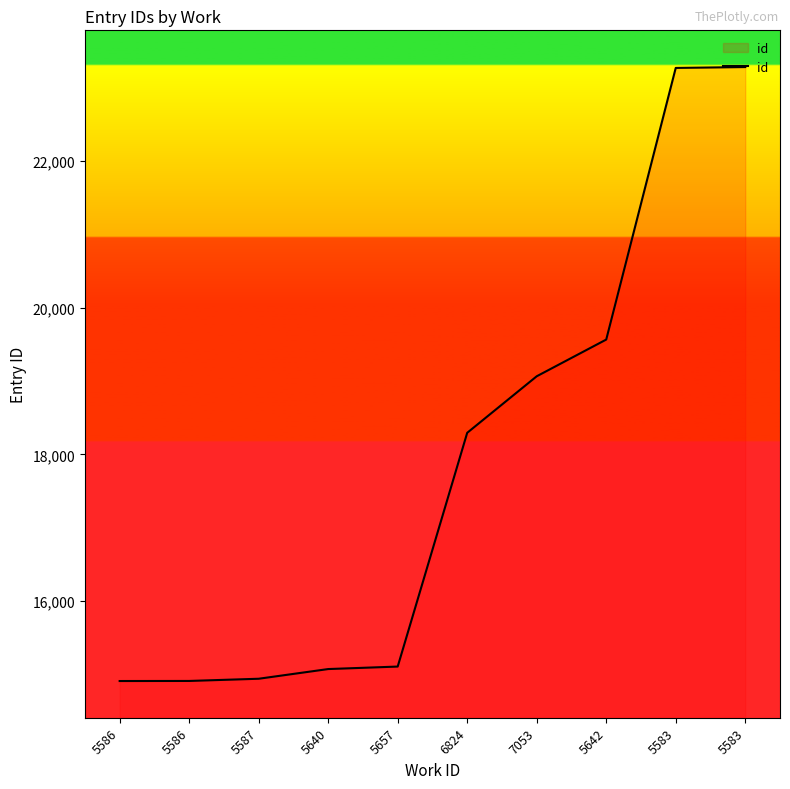

How many lines are shown in the chart?

1